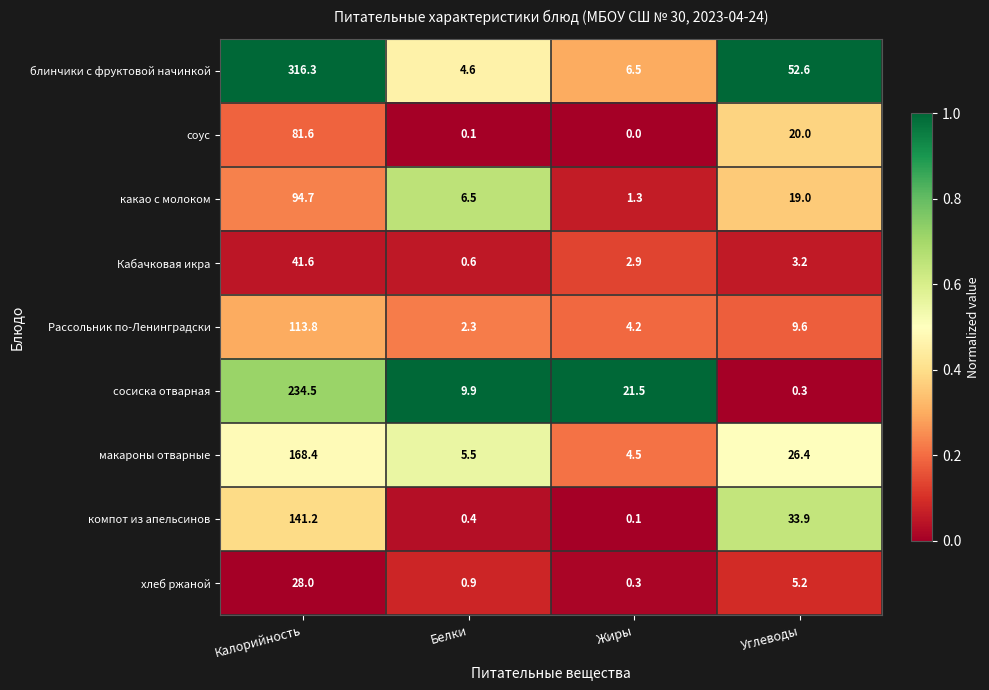

Is the value of какао с молоком at Жиры greater than the value of соус at Калорийность?

No